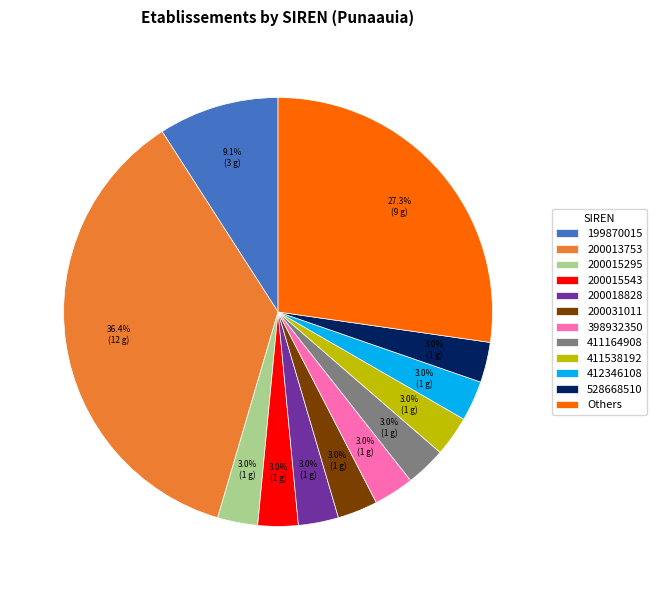

Which has a higher value, Others or 199870015?

Others